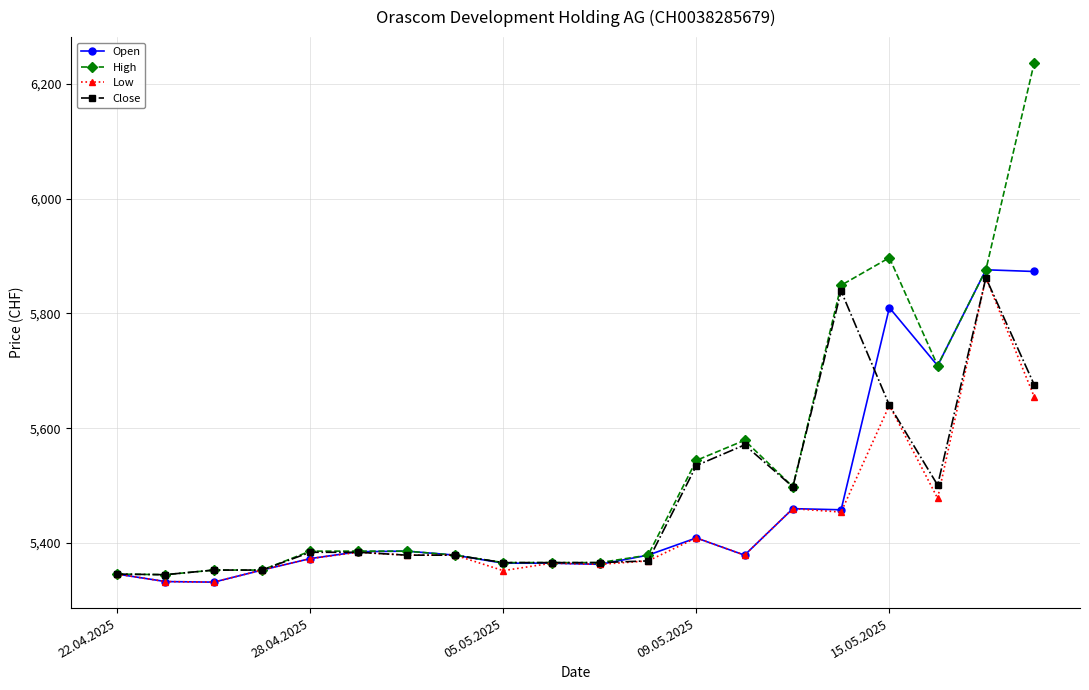

What is the smallest value displayed?

5332